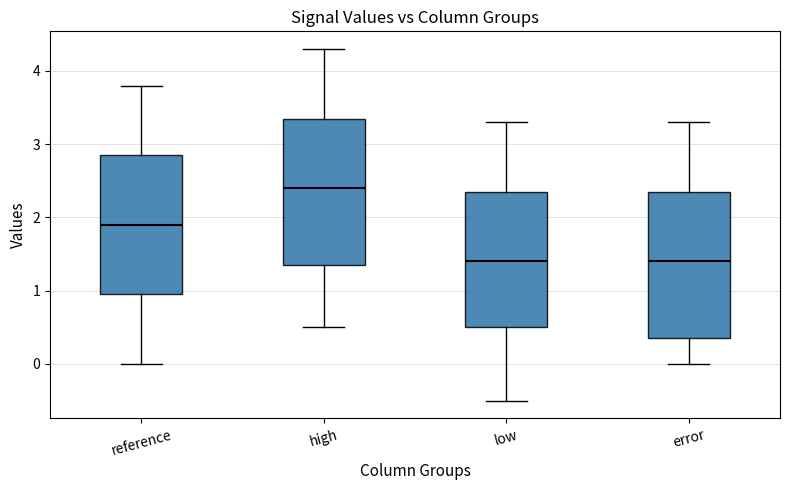

Reading left to right, transcribe this box plot: for each box, give where its median line is, the range the box spans, and where its two whiskers end, as read against the y-axis. The values are not printed on the chart, so give them approximately, as read against the axis.

reference: median 1.9, box 1.0 to 2.9, whiskers 0.0 to 3.8
high: median 2.4, box 1.4 to 3.4, whiskers 0.5 to 4.3
low: median 1.4, box 0.5 to 2.3, whiskers -0.5 to 3.3
error: median 1.4, box 0.3 to 2.3, whiskers 0.0 to 3.3